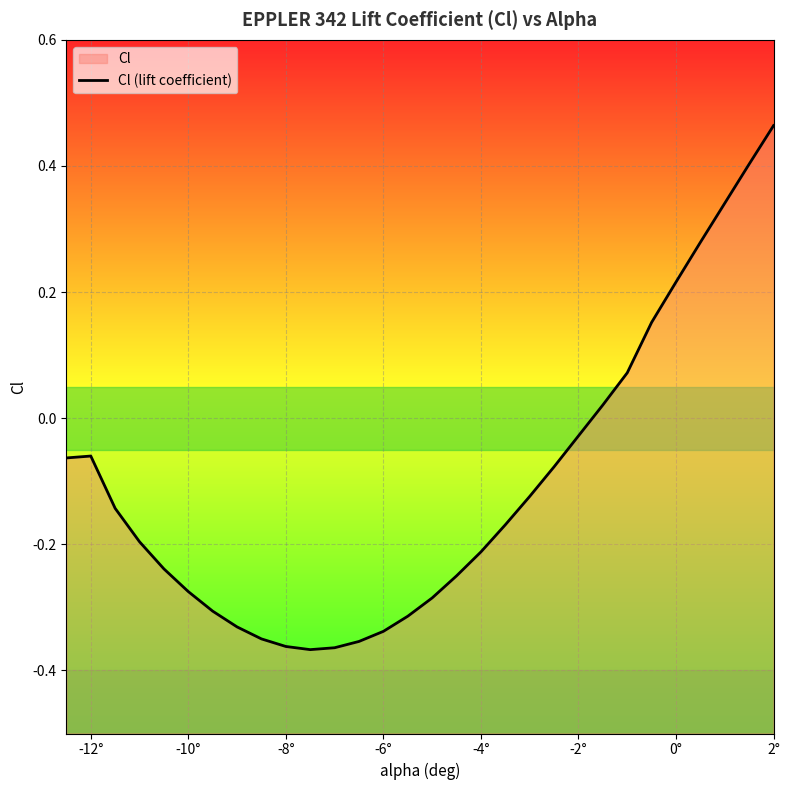

Does the chart display data point markers on the line(s)?

No